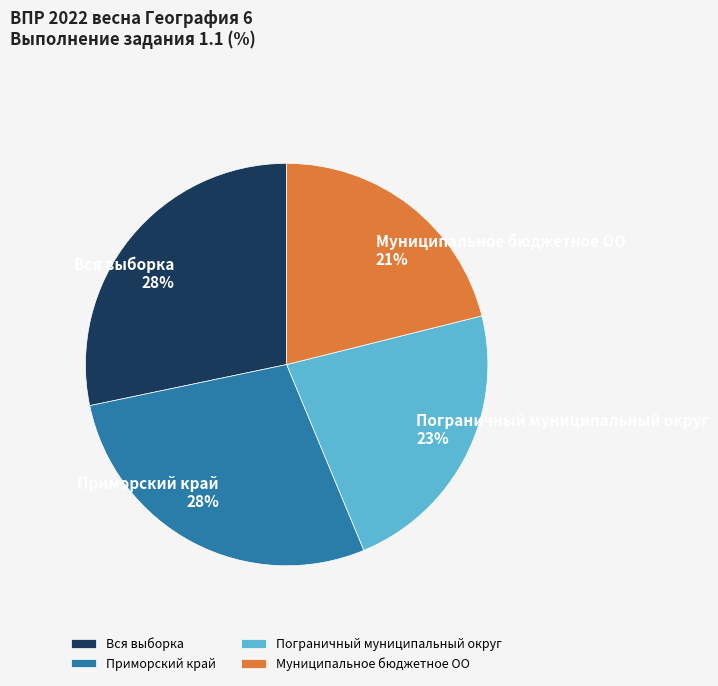

To the nearest percent, what is the difference between the Приморский край and Муниципальное бюджетное ОО slice percentages?

7%